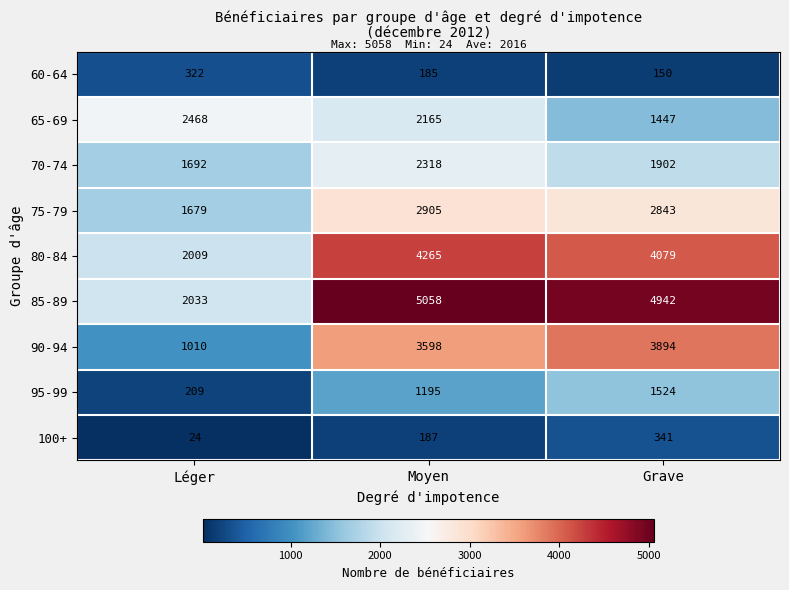

Which series has the largest total across all categories?

85-89